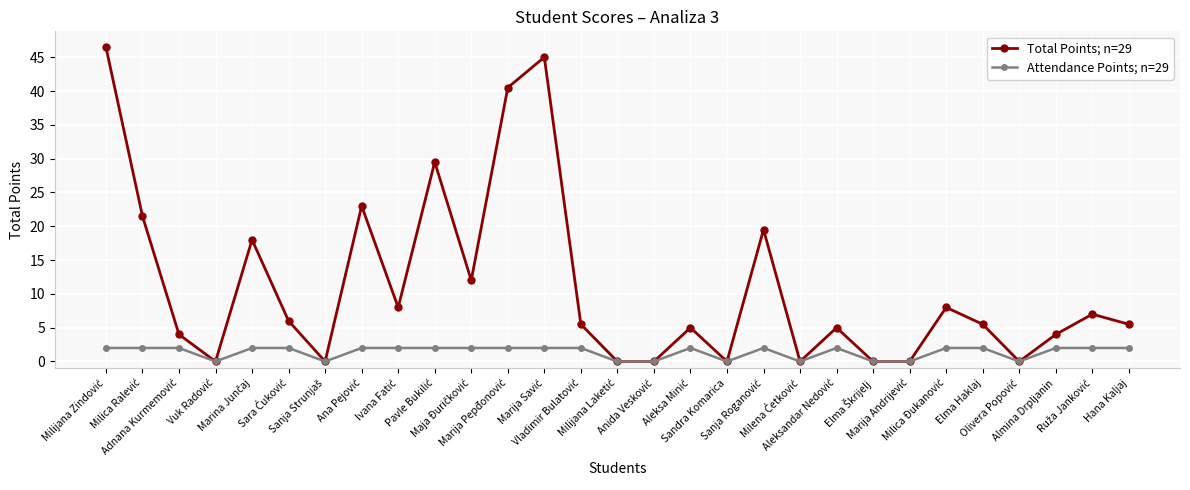

True or false: Attendance Points; n=29 has more than 1 interior local peaks.

True